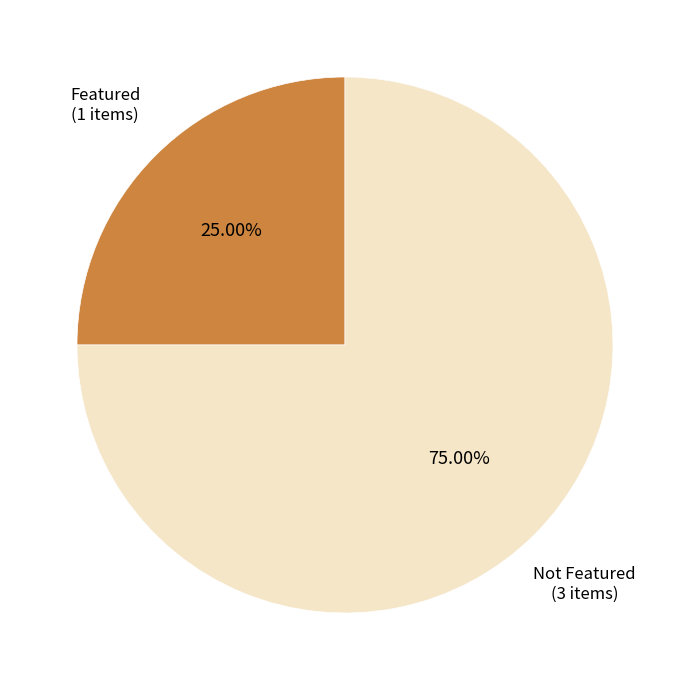

Does any single category account for the majority?

Yes